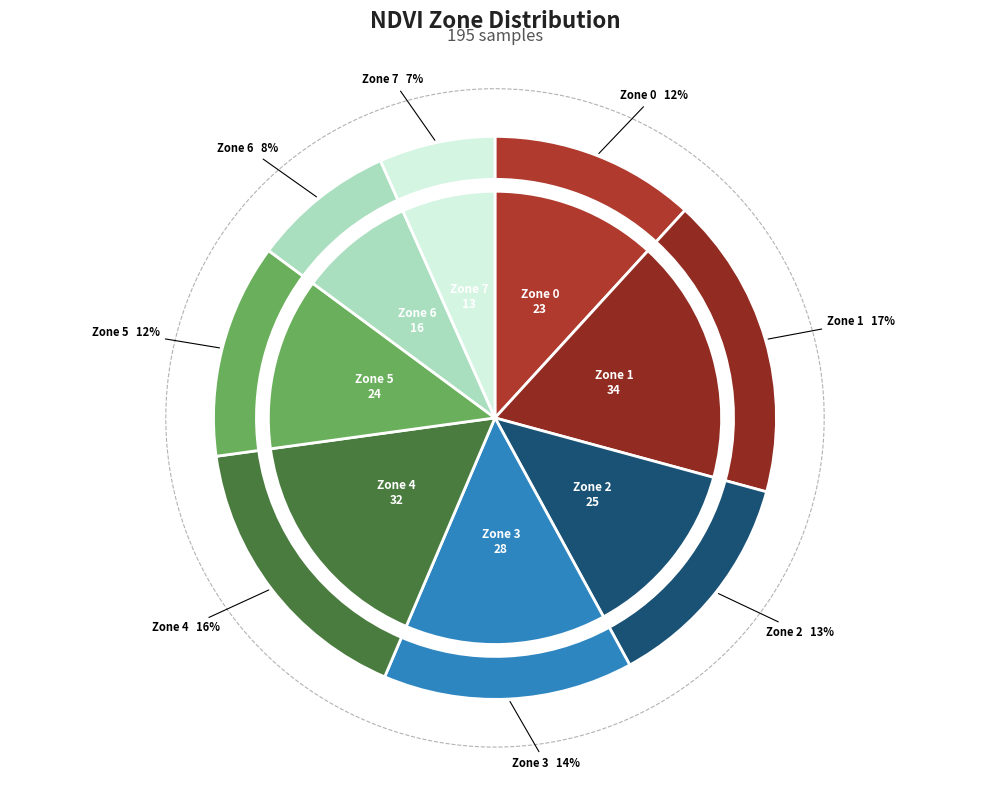

Rank the categories by value from lowest to highest.

Zone 7, Zone 6, Zone 0, Zone 5, Zone 2, Zone 3, Zone 4, Zone 1